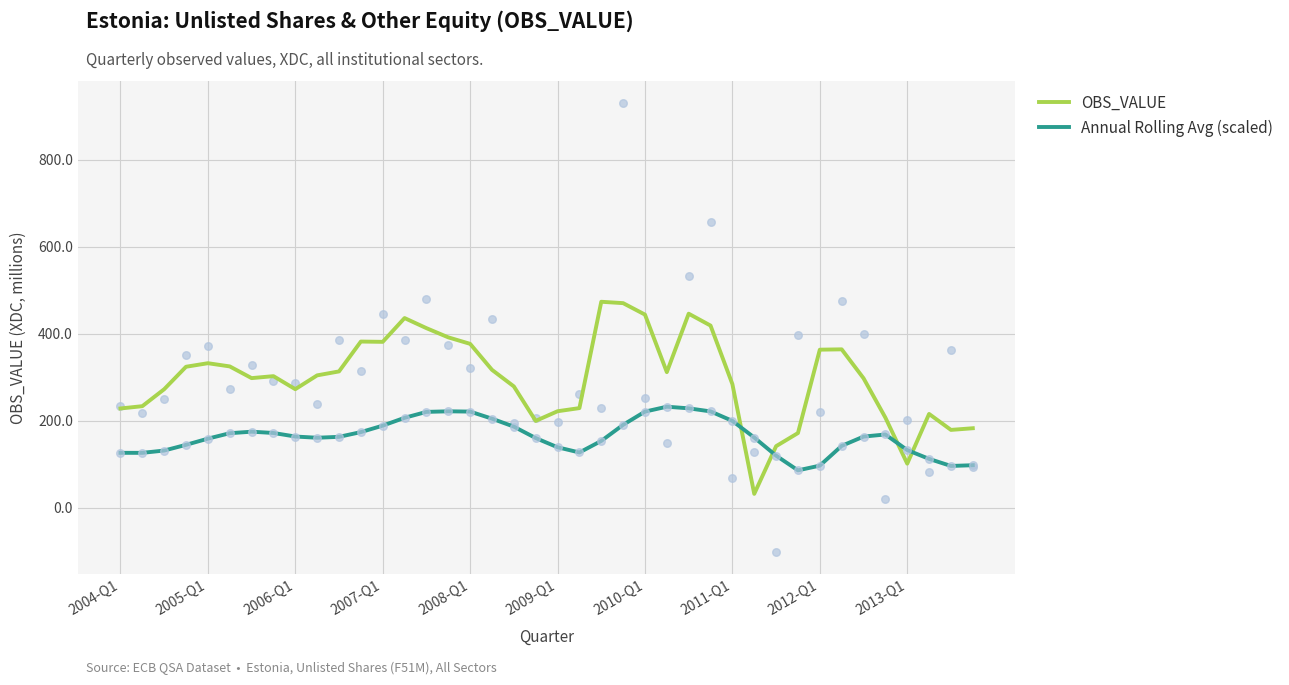

Which series contains the highest Y value?

OBS_VALUE